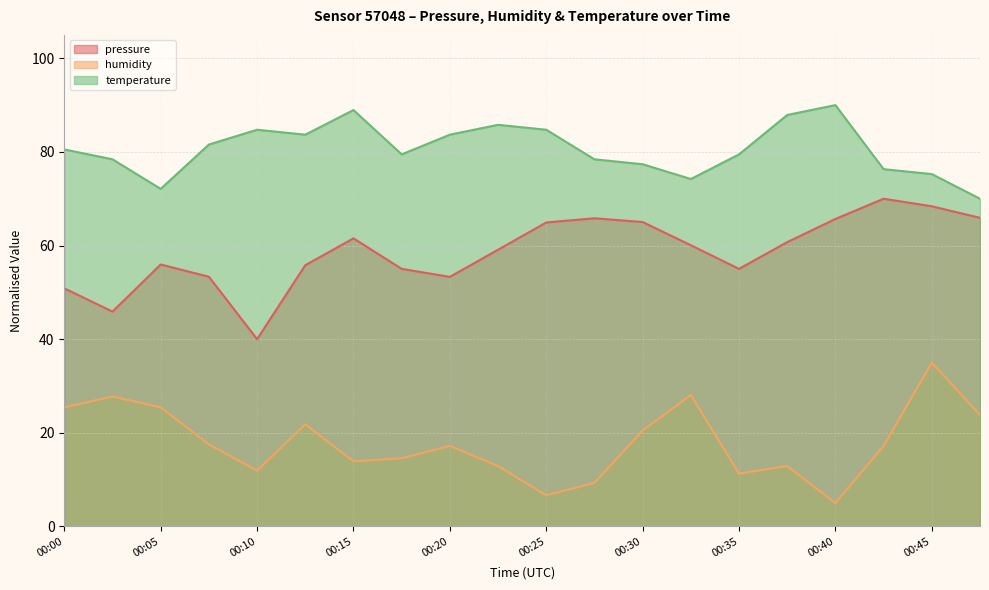

What is the sum of all pressure values?

1172.4